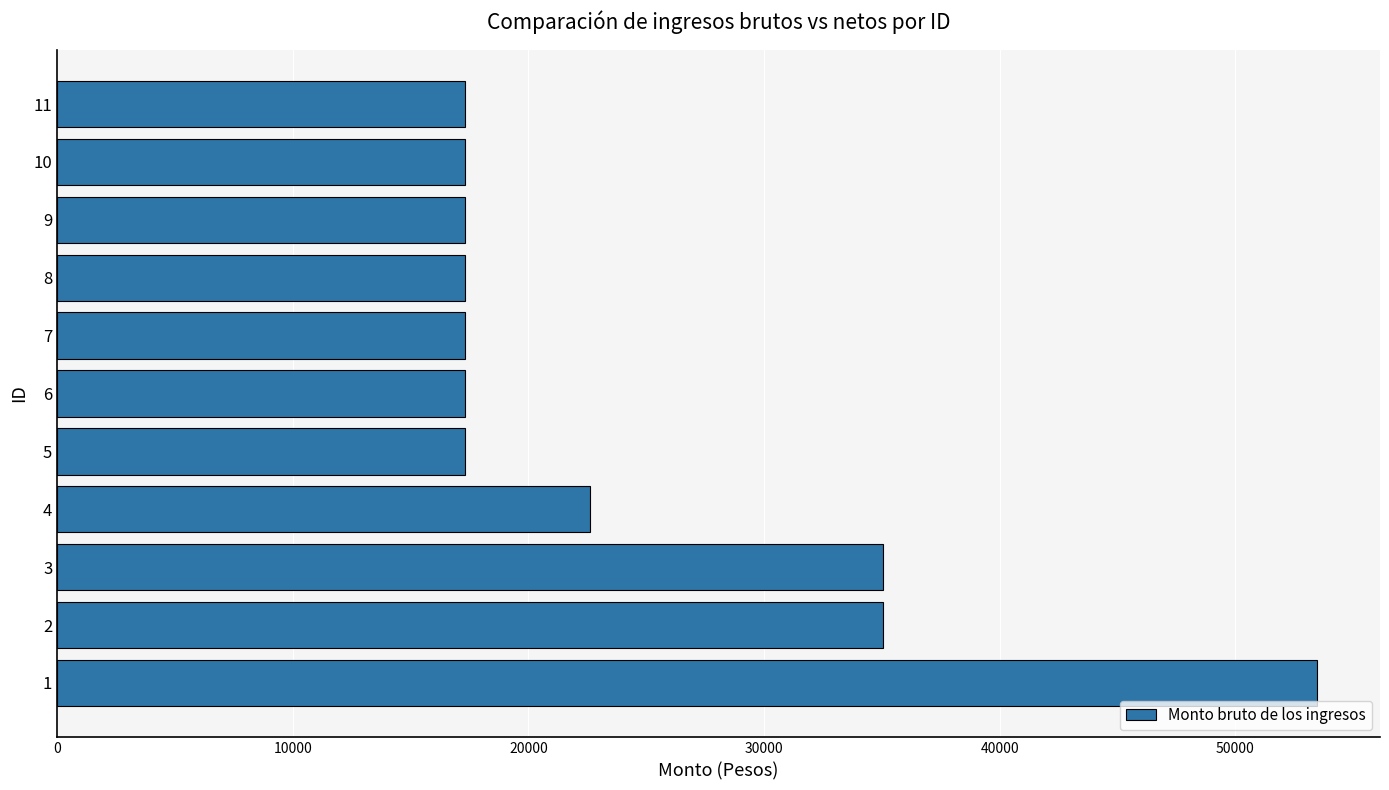

Reading bottom to top, what are all the values shown in this chart?

1=53469.2	2=35060.6	3=35060.6	4=22611.3	5=17299.8	6=17299.8	7=17299.8	8=17299.8	9=17299.8	10=17299.8	11=17299.8